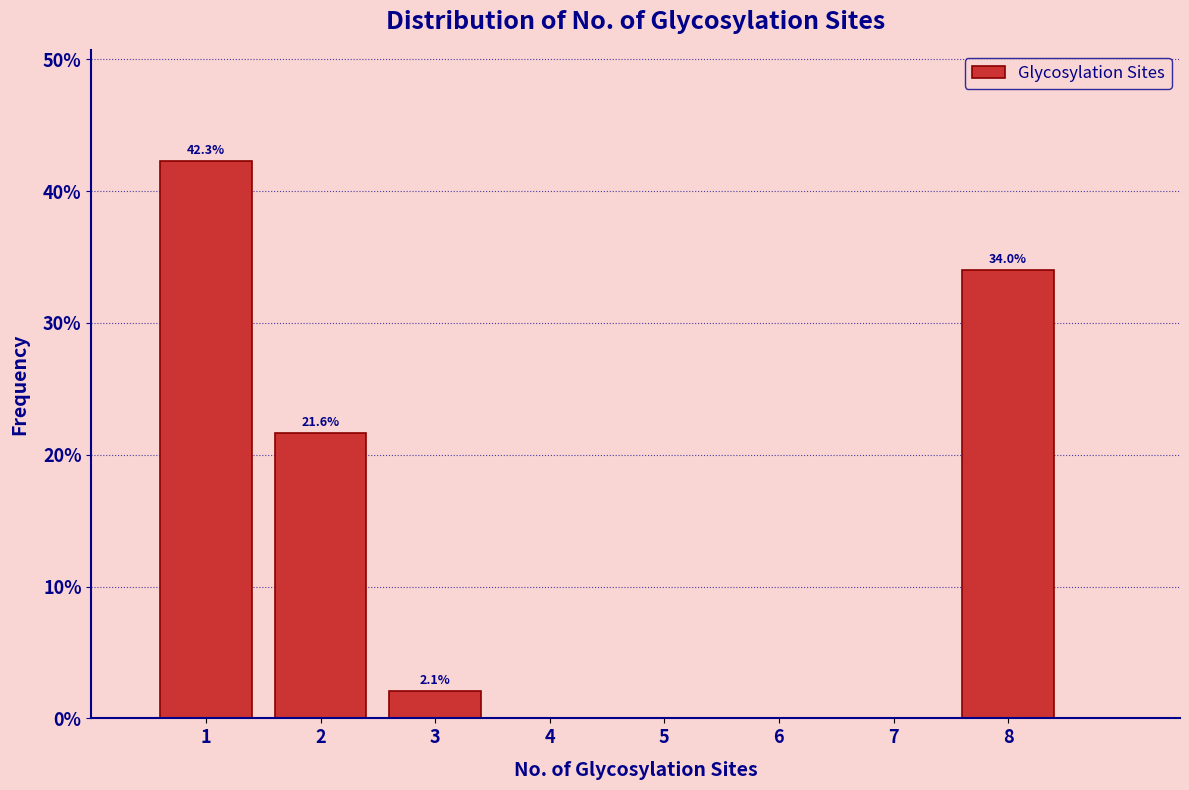

Over which range of the x-axis is the bar tallest?

0.5 to 1.5